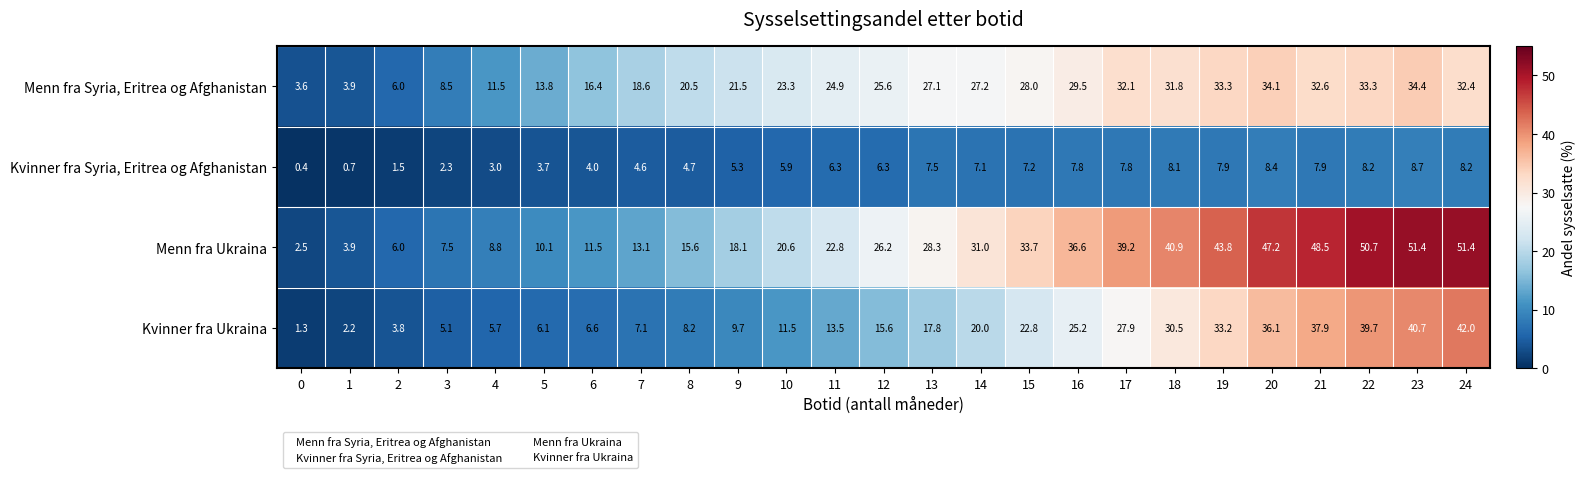

What is the lowest value of the Menn fra Syria, Eritrea og Afghanistan series?

3.6